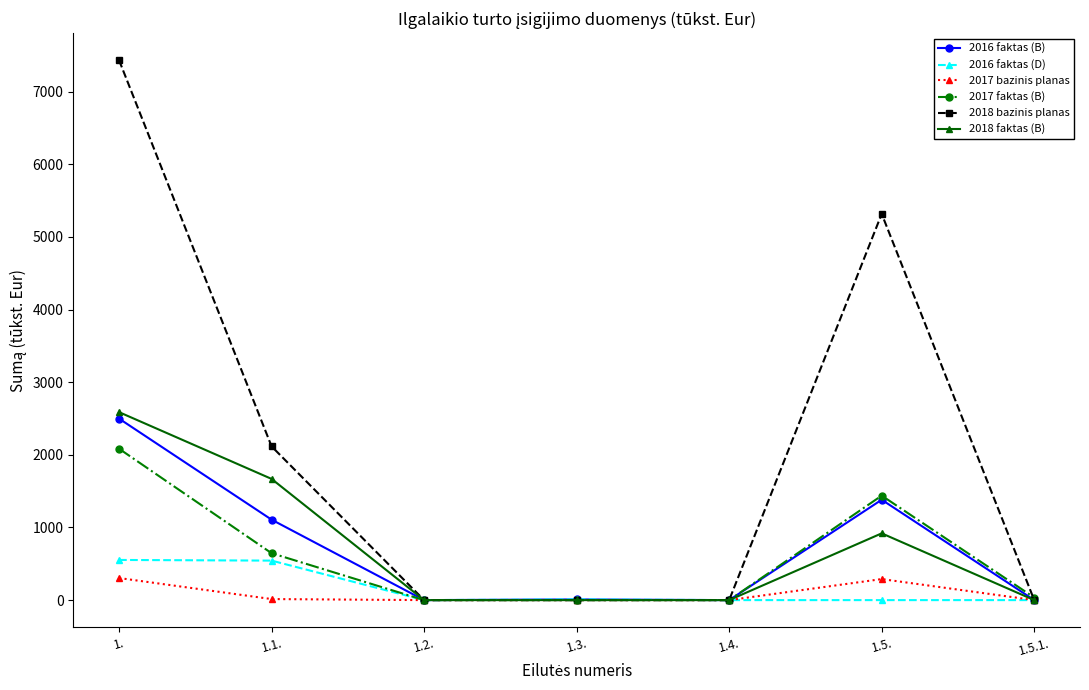

What is the difference between the 2016 faktas (B) values at 1.1. and 1.4.?

1107.8